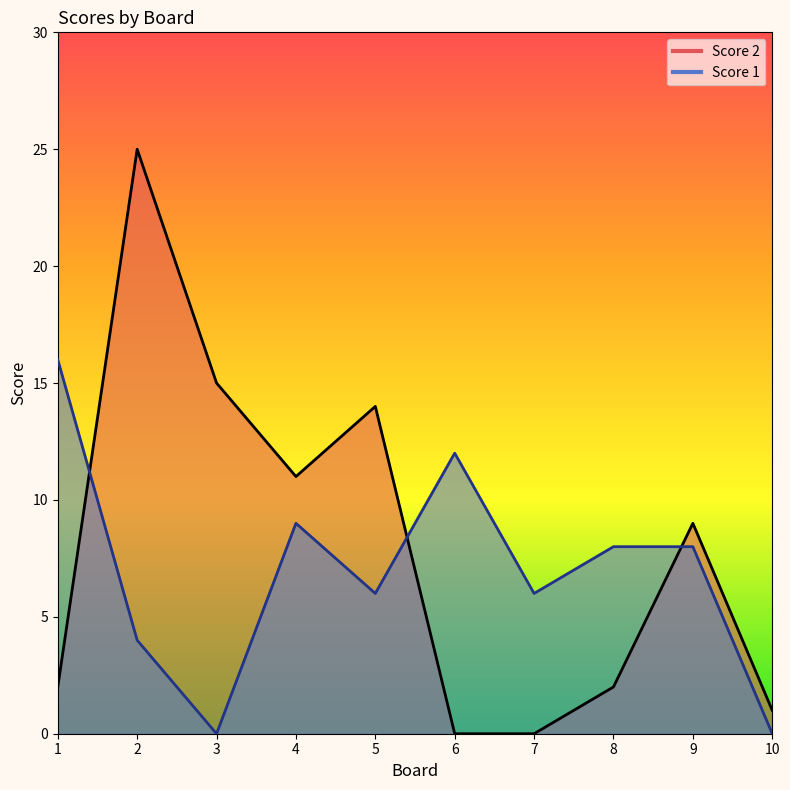

How many interior local peaks does the Score 1 series have?

2